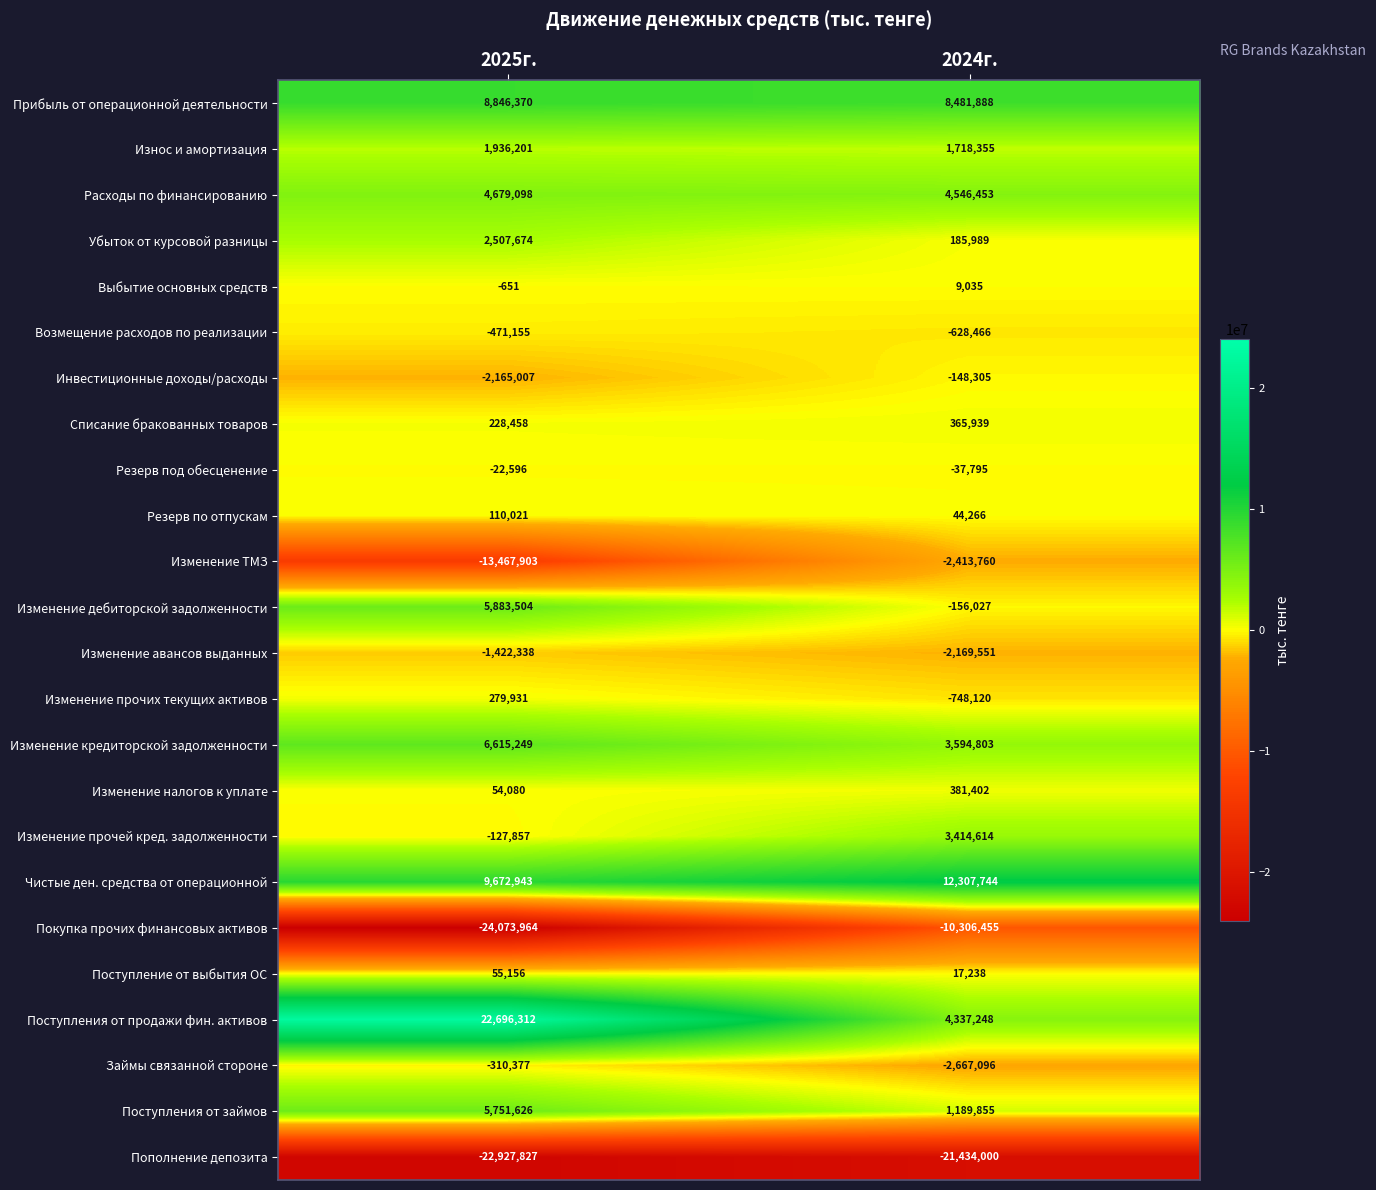

What is the spread (max minus min) of values at 2024г.?

33741744